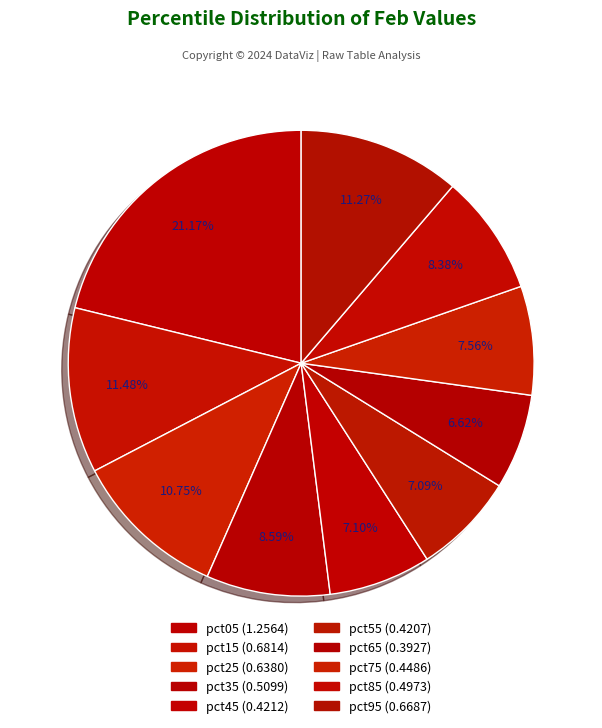

How many slices are in this pie chart?

10